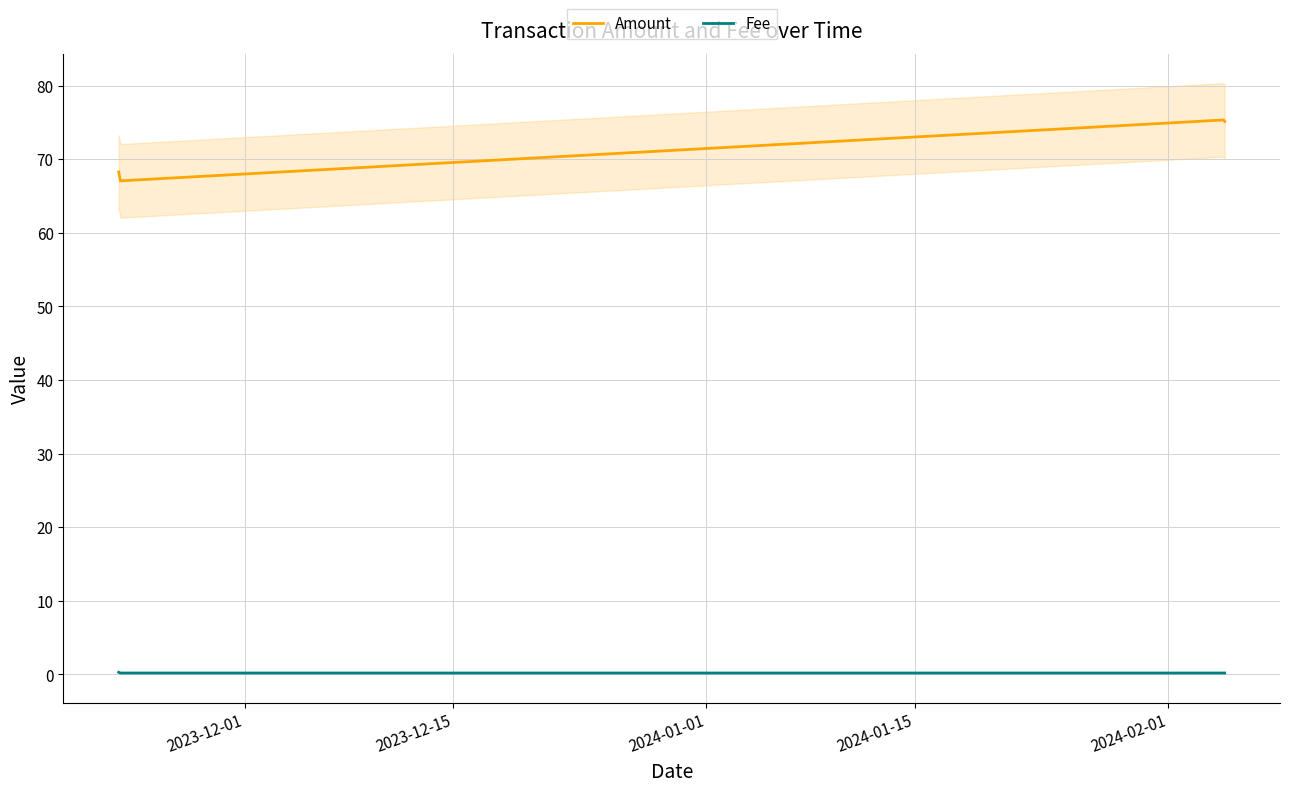

What is the maximum value for Amount?

75.3